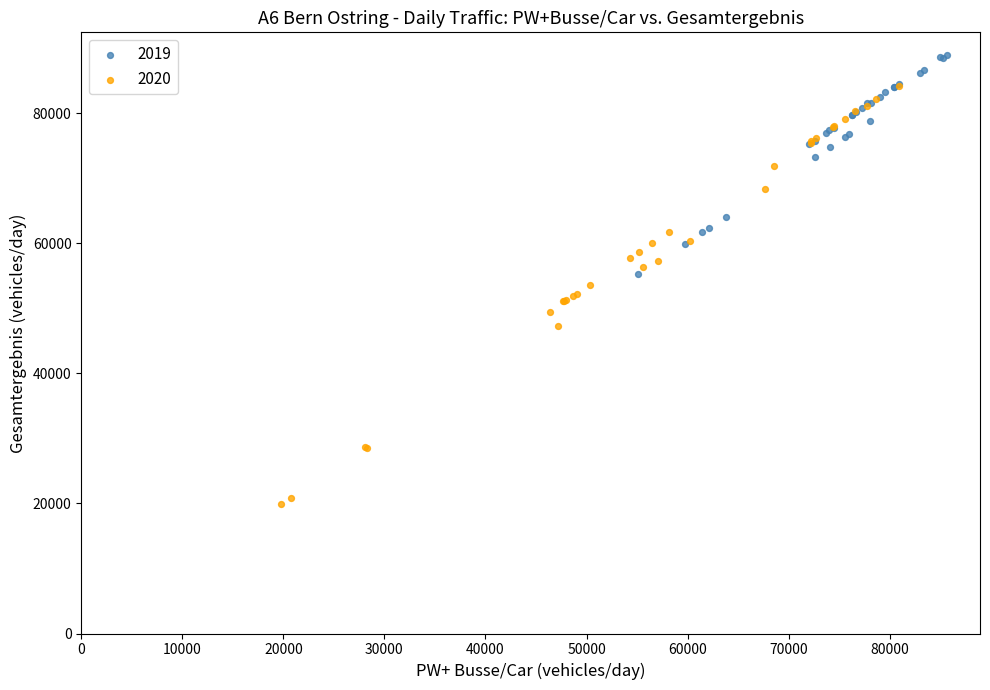

Which series contains the lowest Y value?

2020